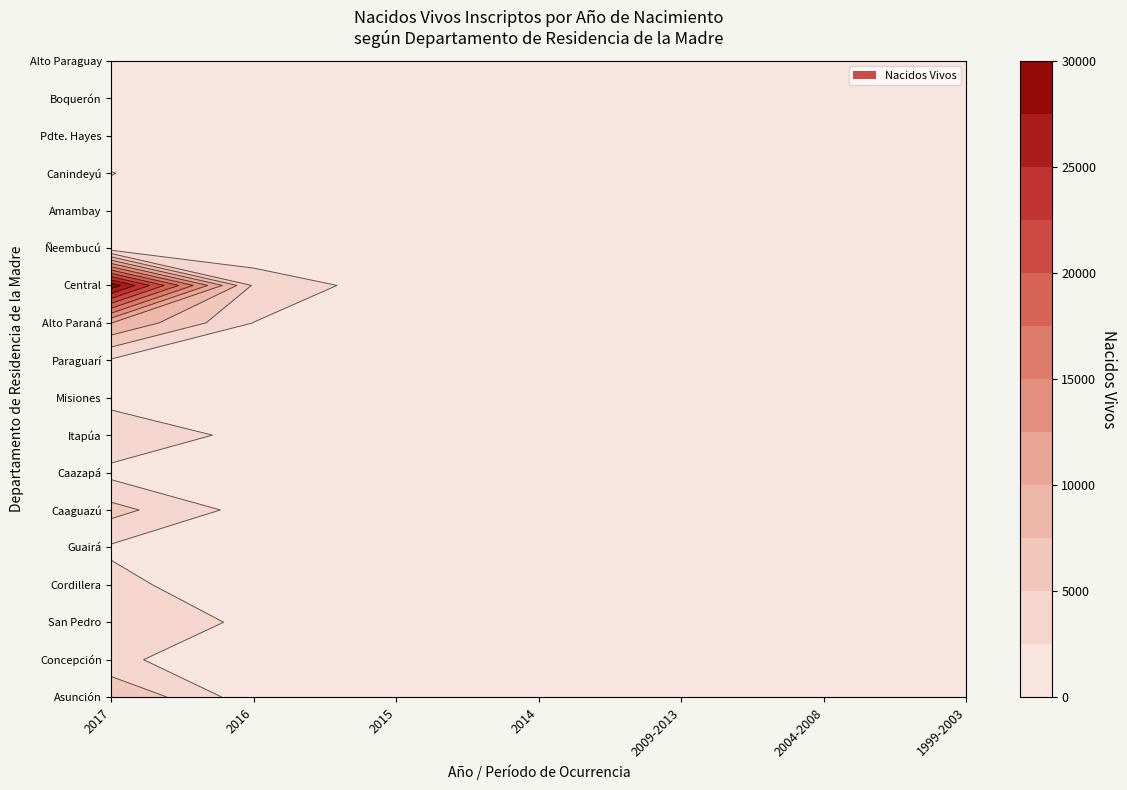

What is the sum of the Central values at Asunción and San Pedro?

30066